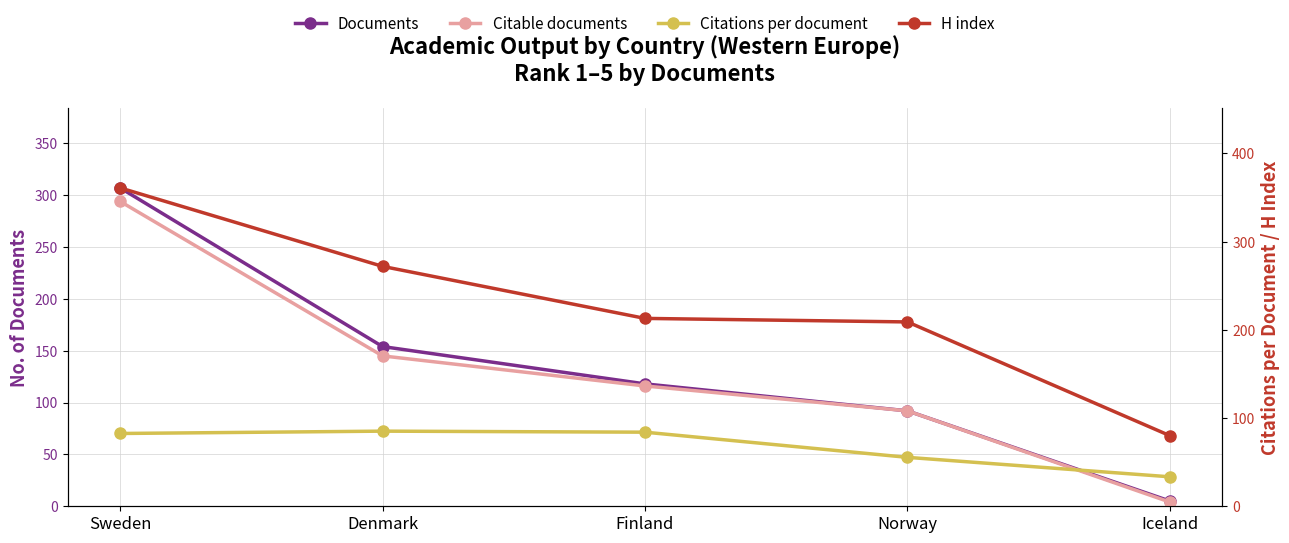

How many series are shown in this chart?

4